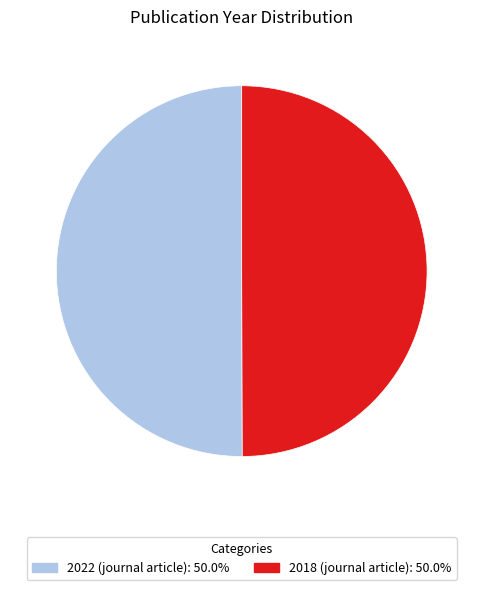

Do 2022 (journal article) and 2018 (journal article) together represent more than half of the pie?

Yes